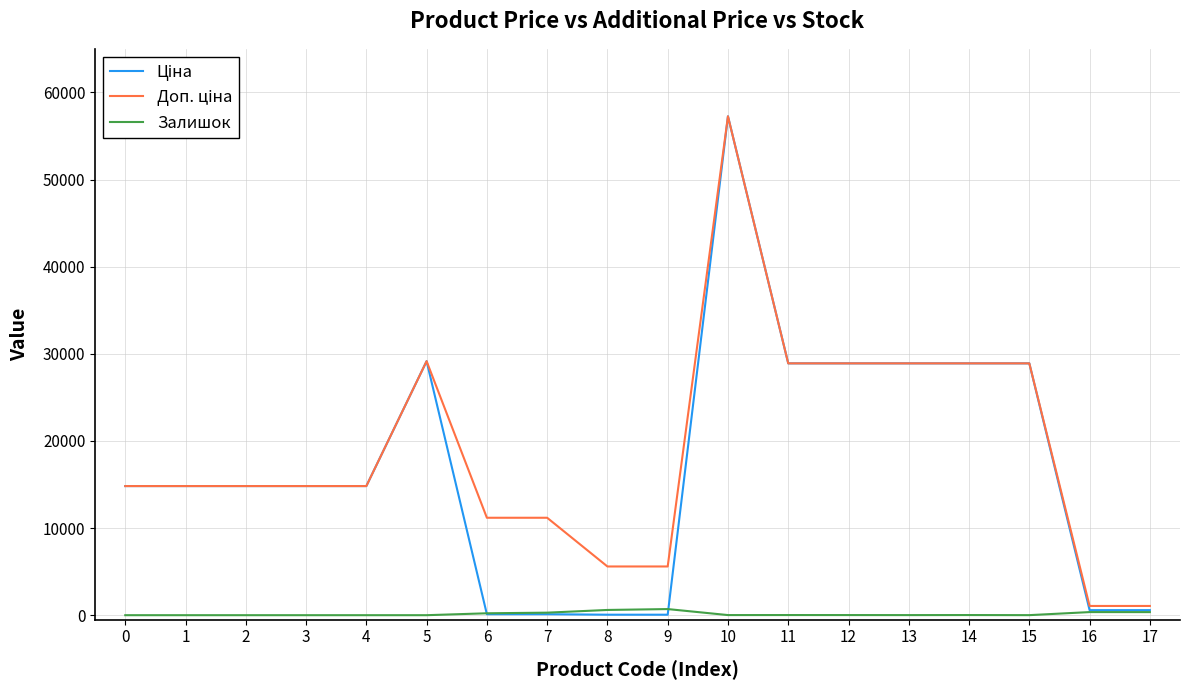

What is the maximum value shown in the chart?

57258.0